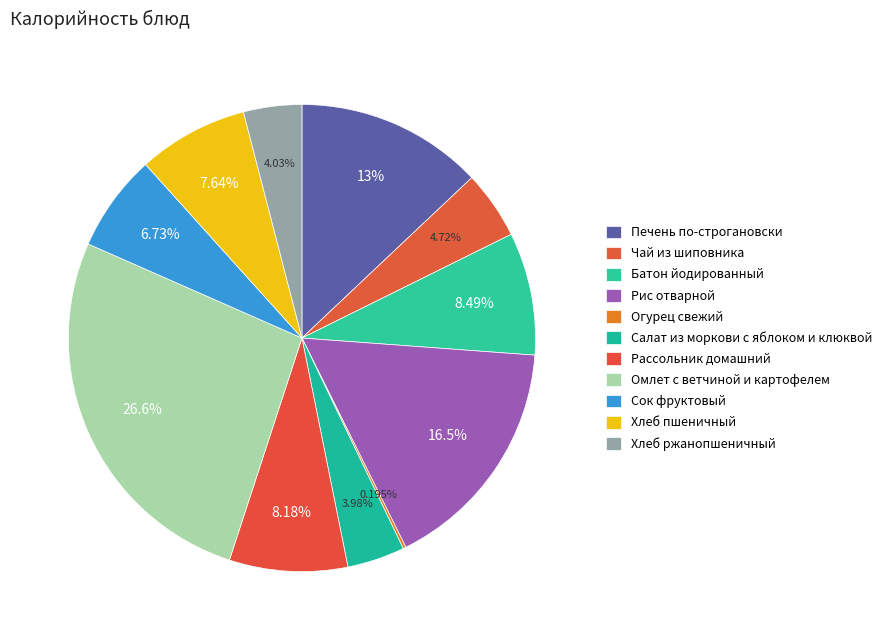

To the nearest percent, what is the combined percentage of Сок фруктовый and Батон йодированный?

15%